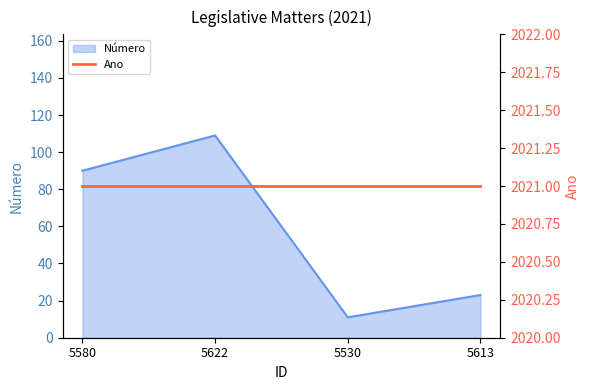

What is the change in value from 5580 to 5622?

+19